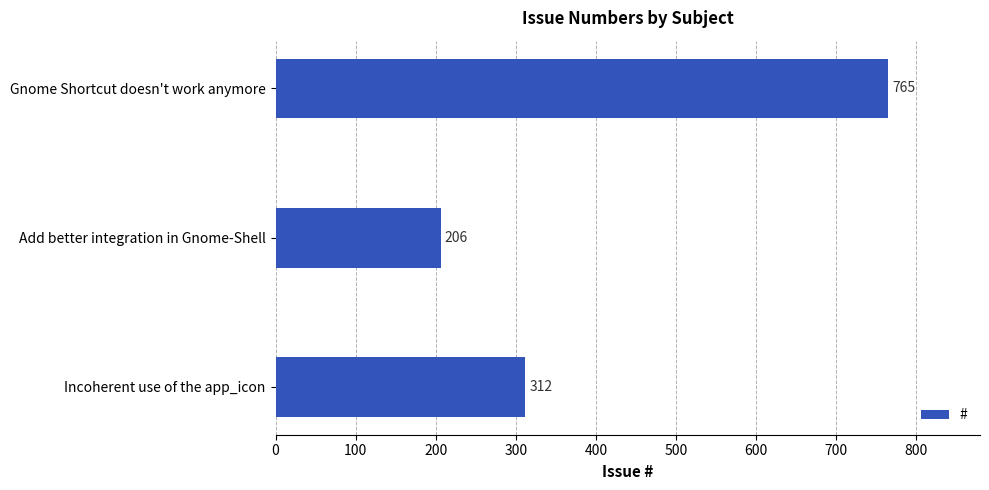

What is the difference between the maximum and second lowest values?

453